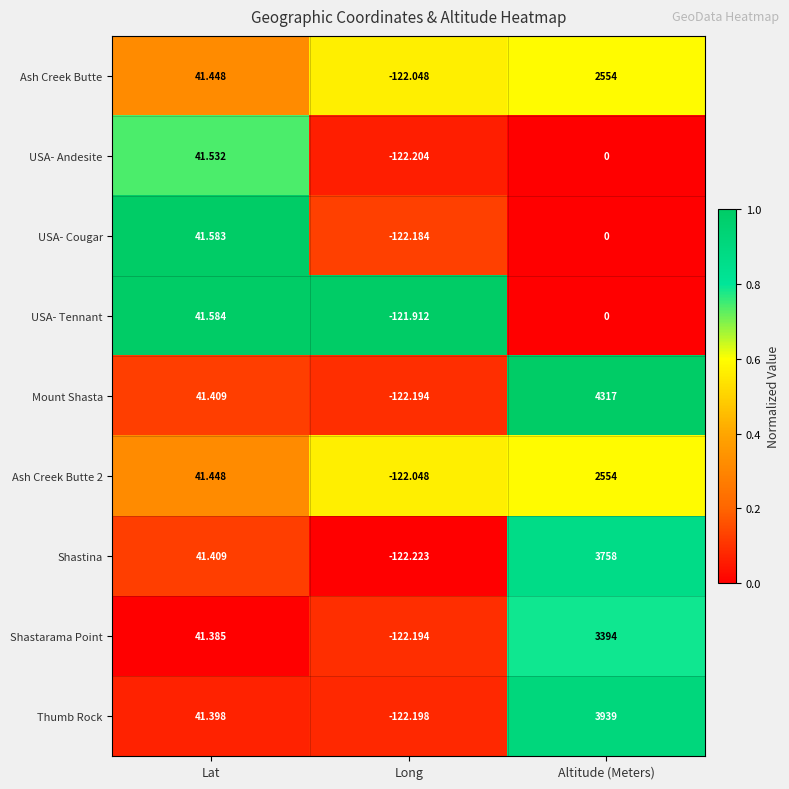

Where does the USA- Tennant series first go above 0?

Lat